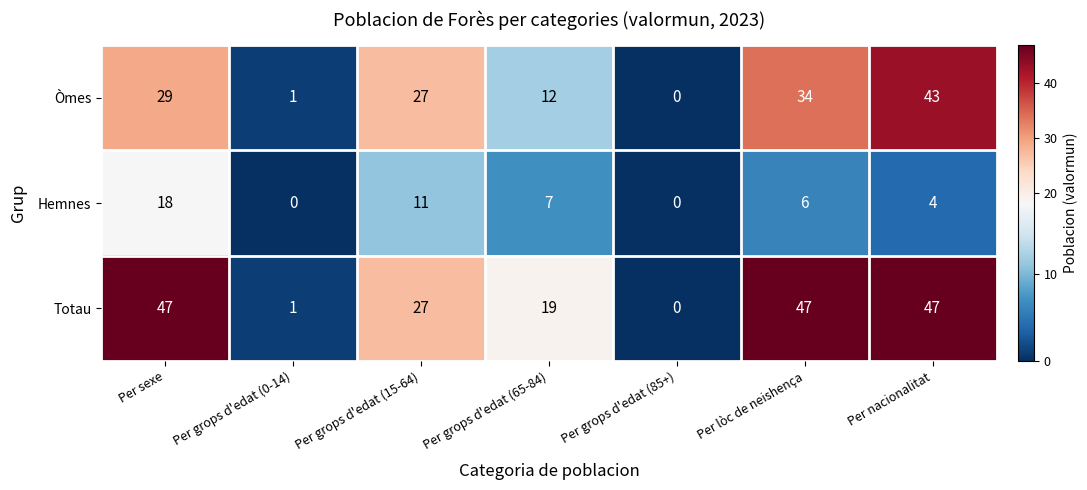

The value of Hemnes at Per grops d'edat (85+) is -8. True or false?

False